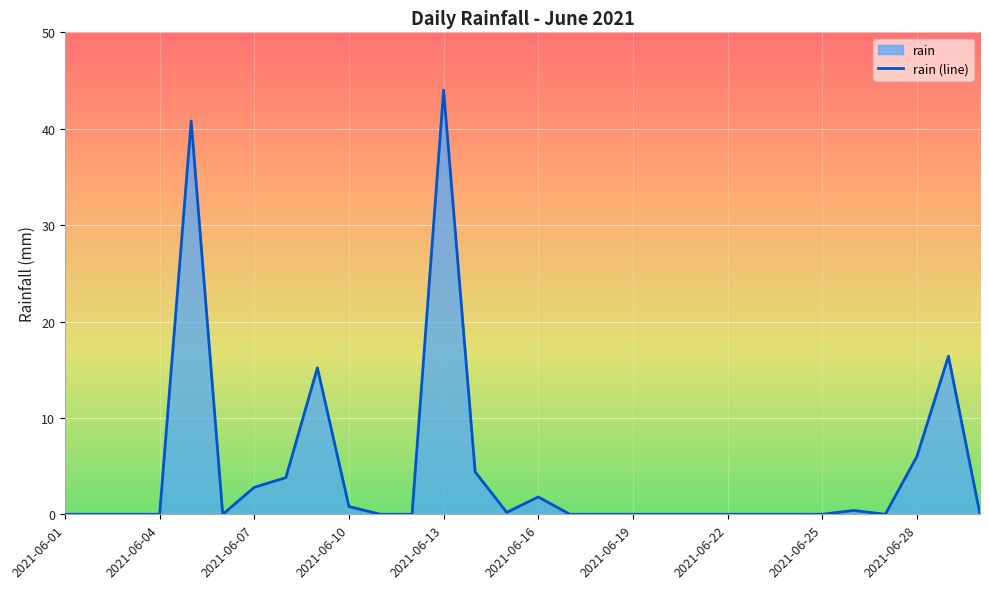

At which category does the data reach its first local valley?

2021-06-06